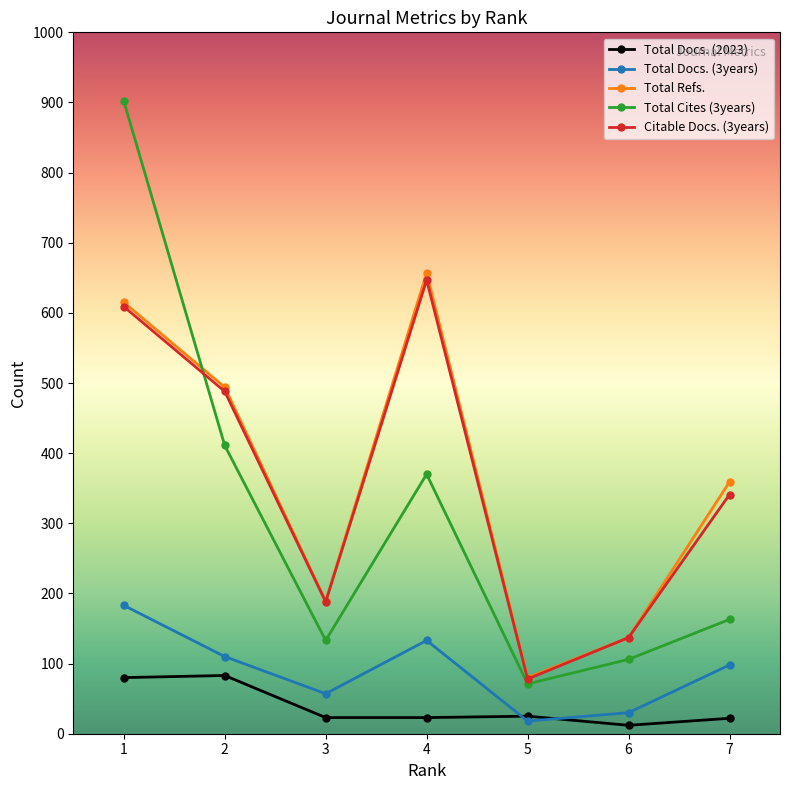

At which label does Total Cites (3years) first exceed 163?

1